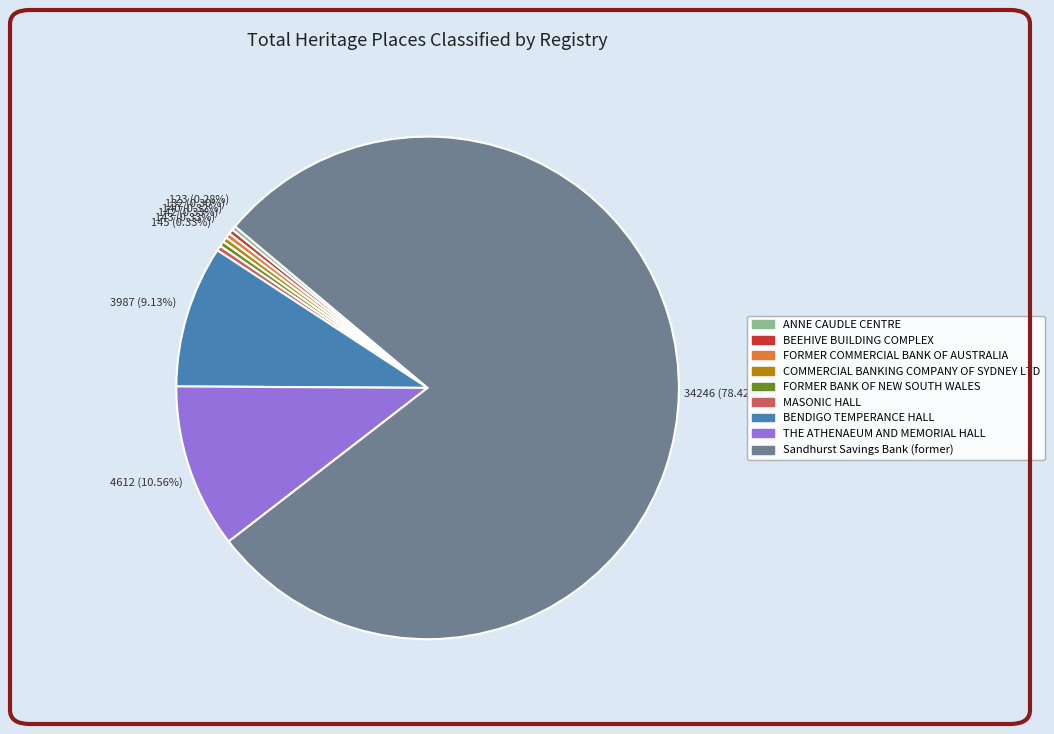

What is the largest slice in the pie chart?

Sandhurst Savings Bank (former)